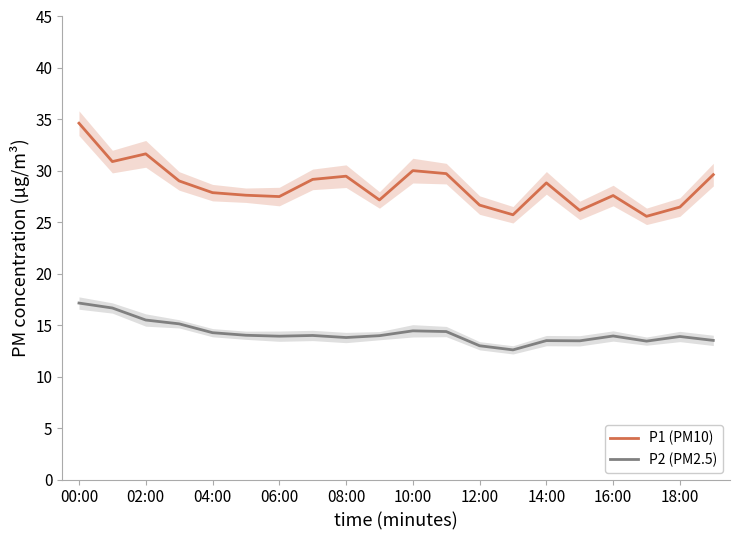

True or false: P1 (PM10) and P2 (PM2.5) intersect in this chart.

False